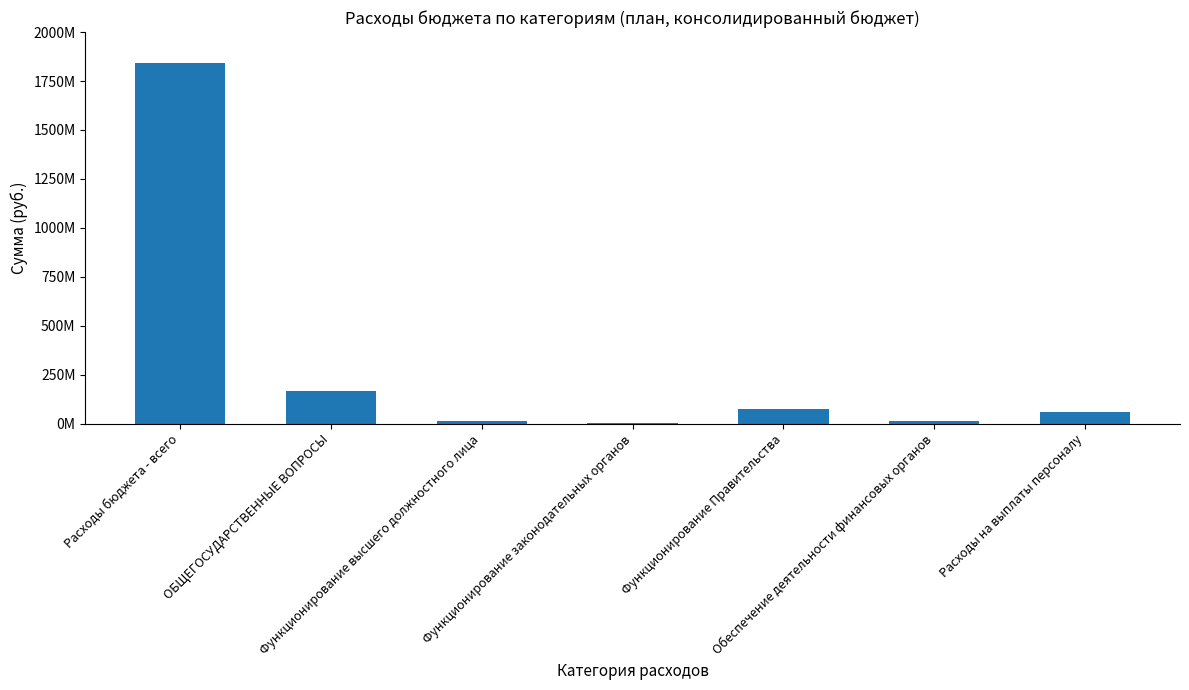

What is the difference between the maximum and minimum values?

1842552496.1